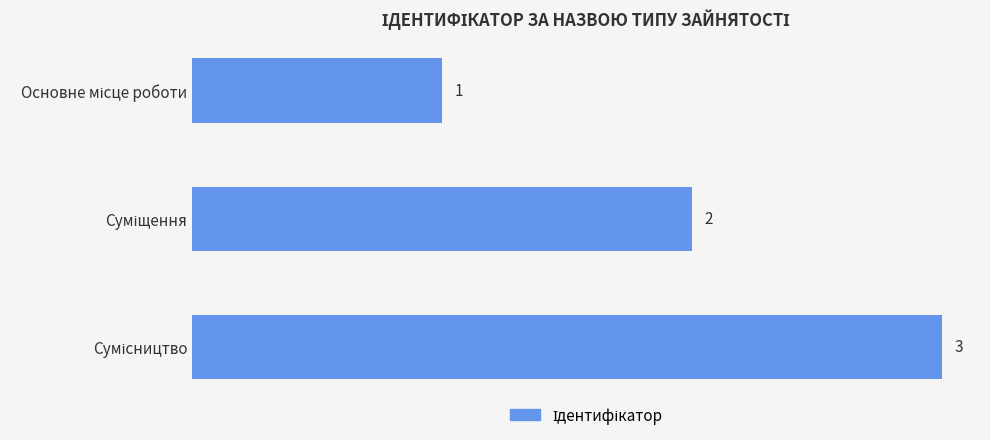

What is the sum of all values?

6